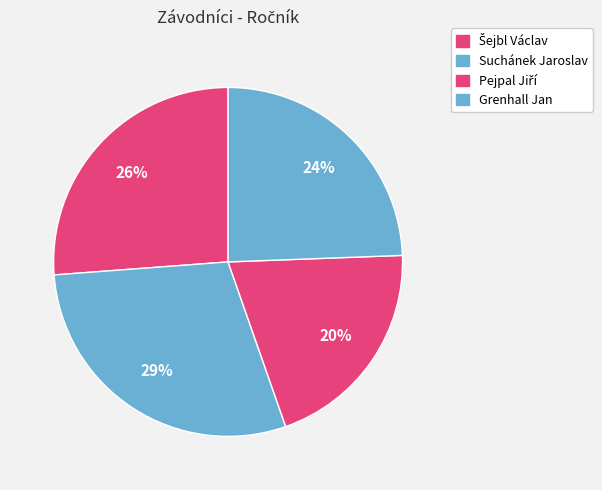

What percentage is NOT represented by Pejpal Jiří?

79.8%